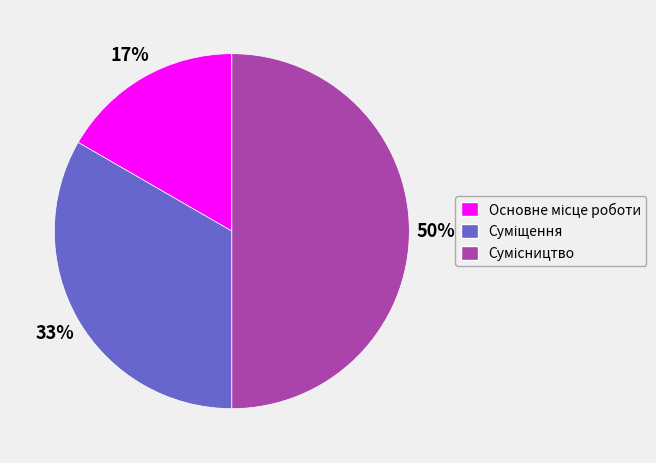

To the nearest percent, what is the average slice percentage?

33%